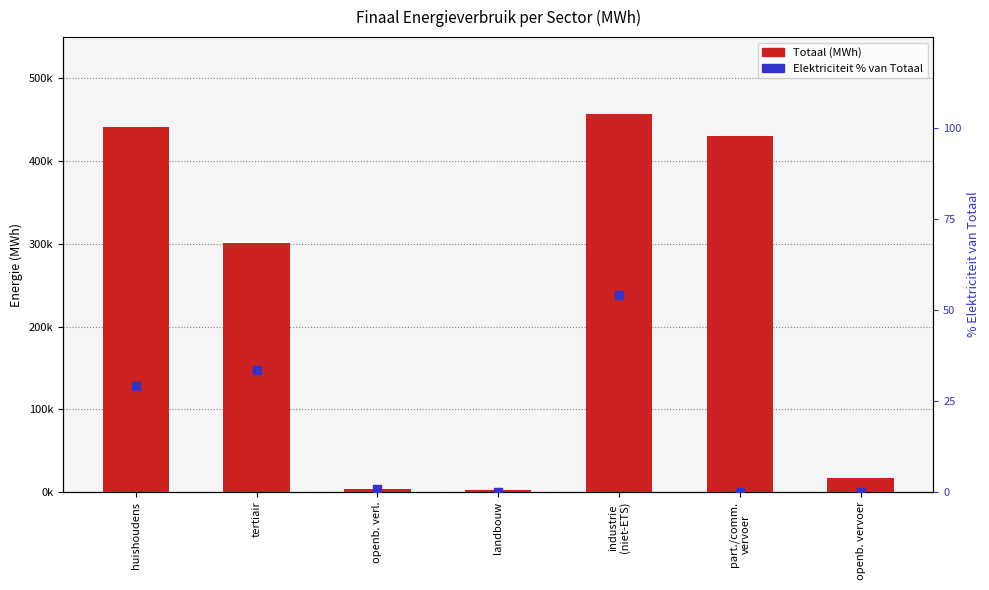

What is the total value across all series at openb. verl.?

3827.0